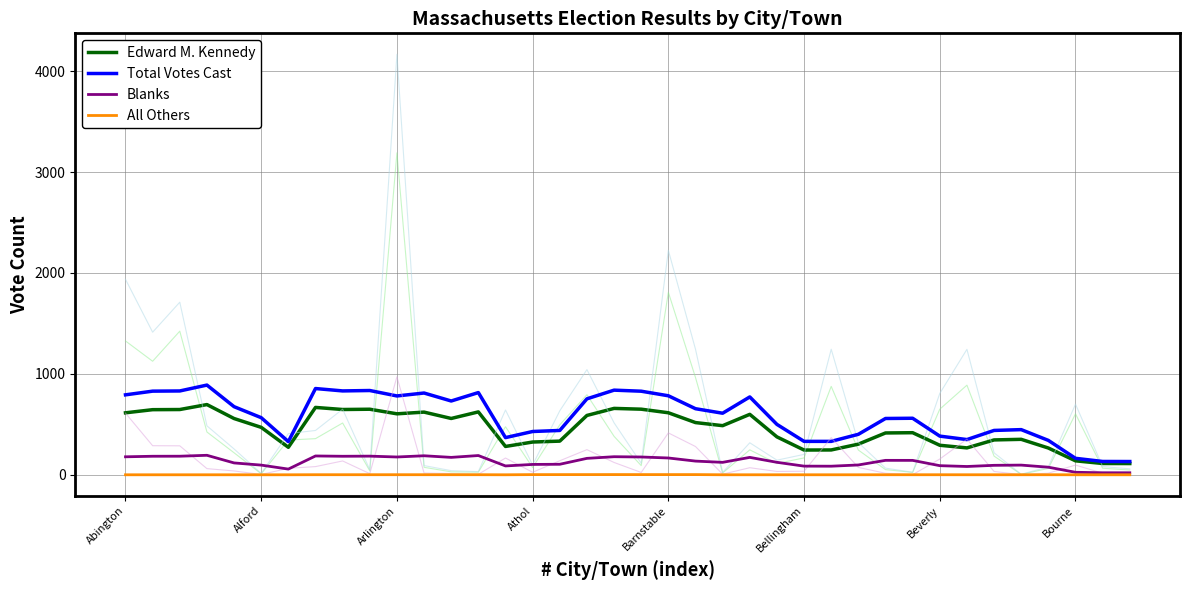

How many lines are shown in the chart?

4